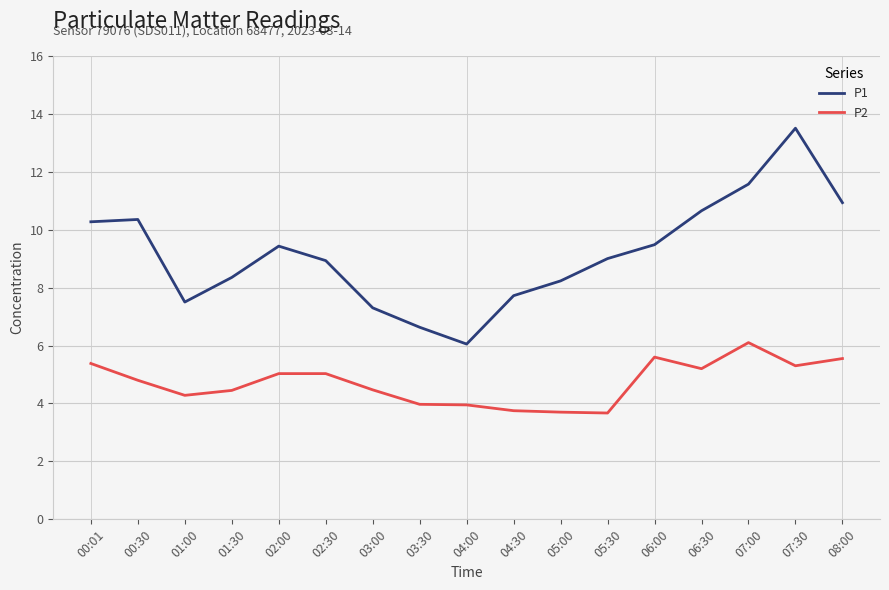

What is the difference between the highest and lowest values at 06:00?

3.9